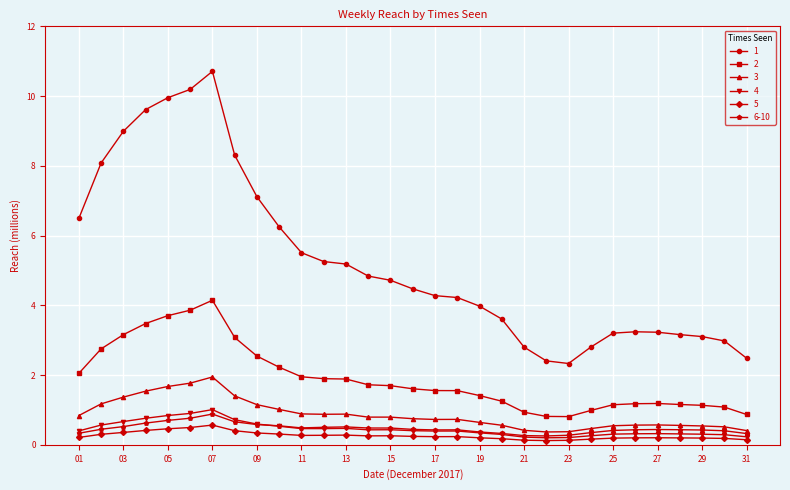

What is the value of the 4 point at the 29th from the left?

0.3